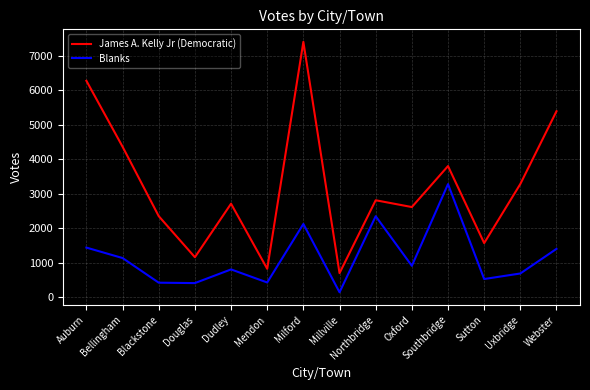

At Southbridge, list the series in order from smallest to largest.

Blanks, James A. Kelly Jr (Democratic)